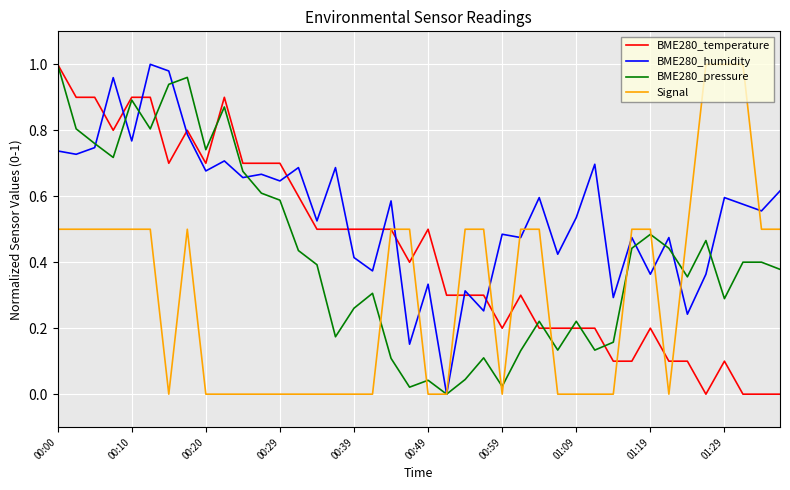

Is this an area chart (filled region under the line)?

No